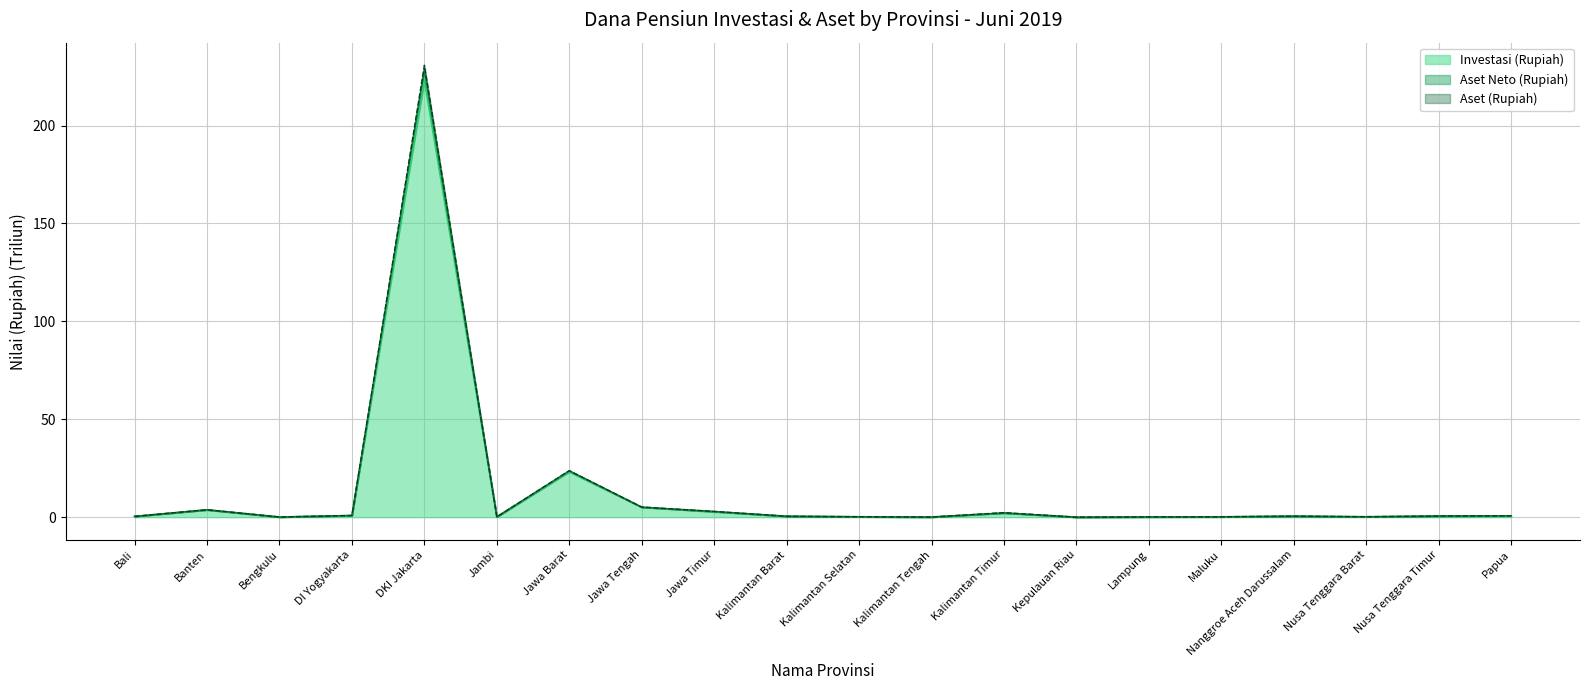

True or false: Aset Neto (Rupiah) and Aset (Rupiah) intersect in this chart.

False